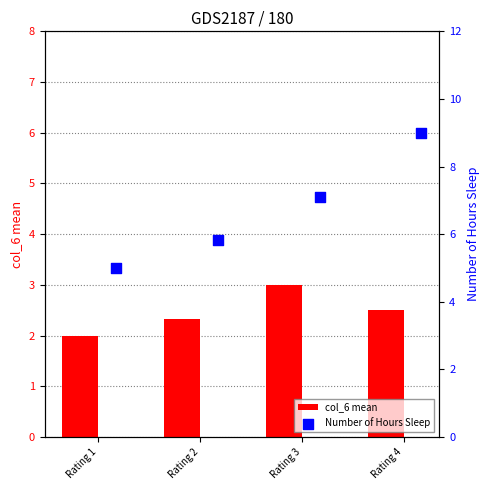

Which series has the largest total across all categories?

Number of Hours Sleep